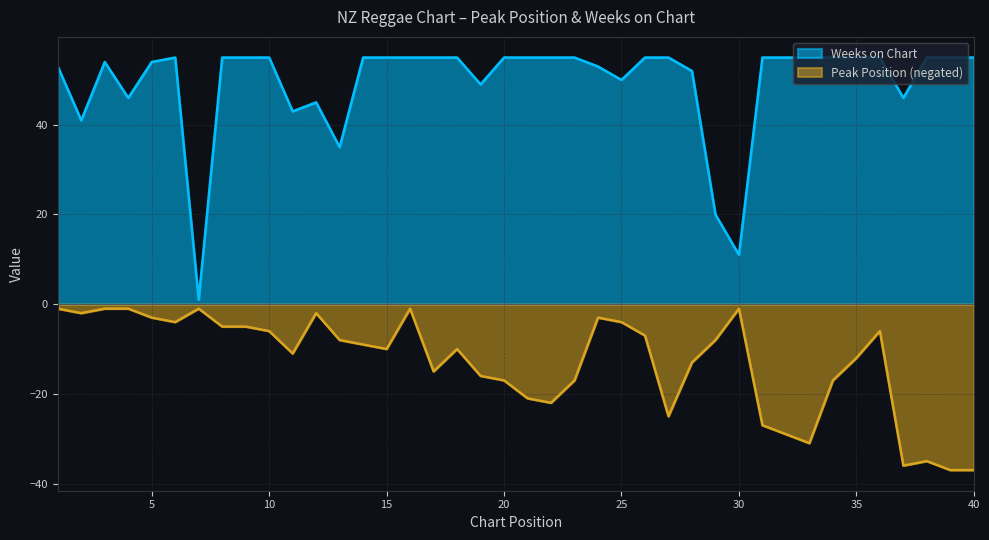

Rank the series by their average value, from highest to lowest.

Weeks on Chart, Peak Position (negated)